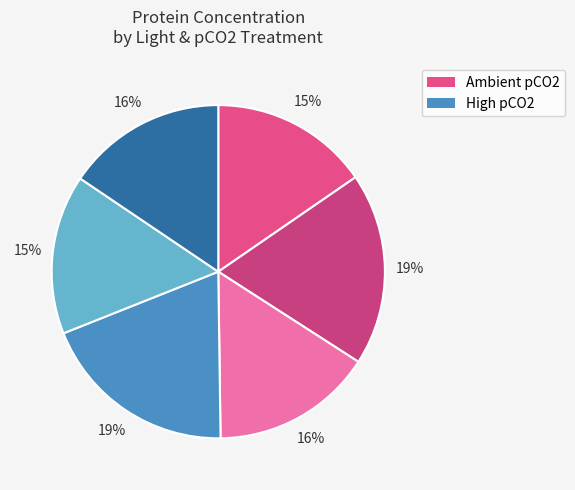

Count the number of slices in the pie.

6